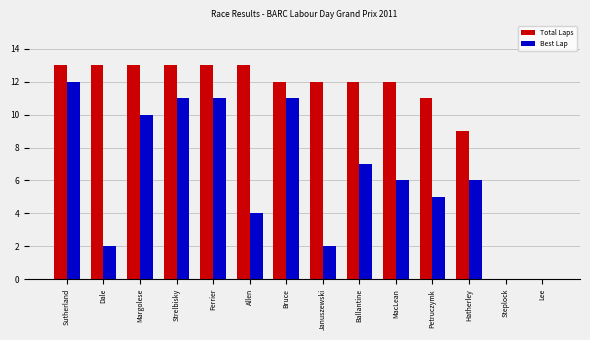

What is the spread (max minus min) of values at Ballantine?

5